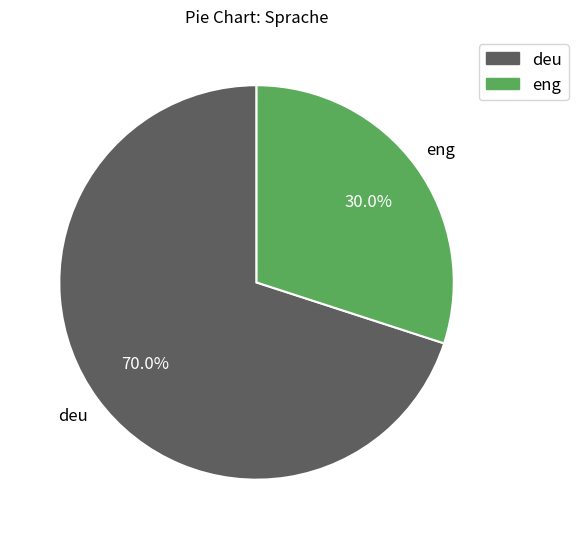

Does any single category account for the majority?

Yes